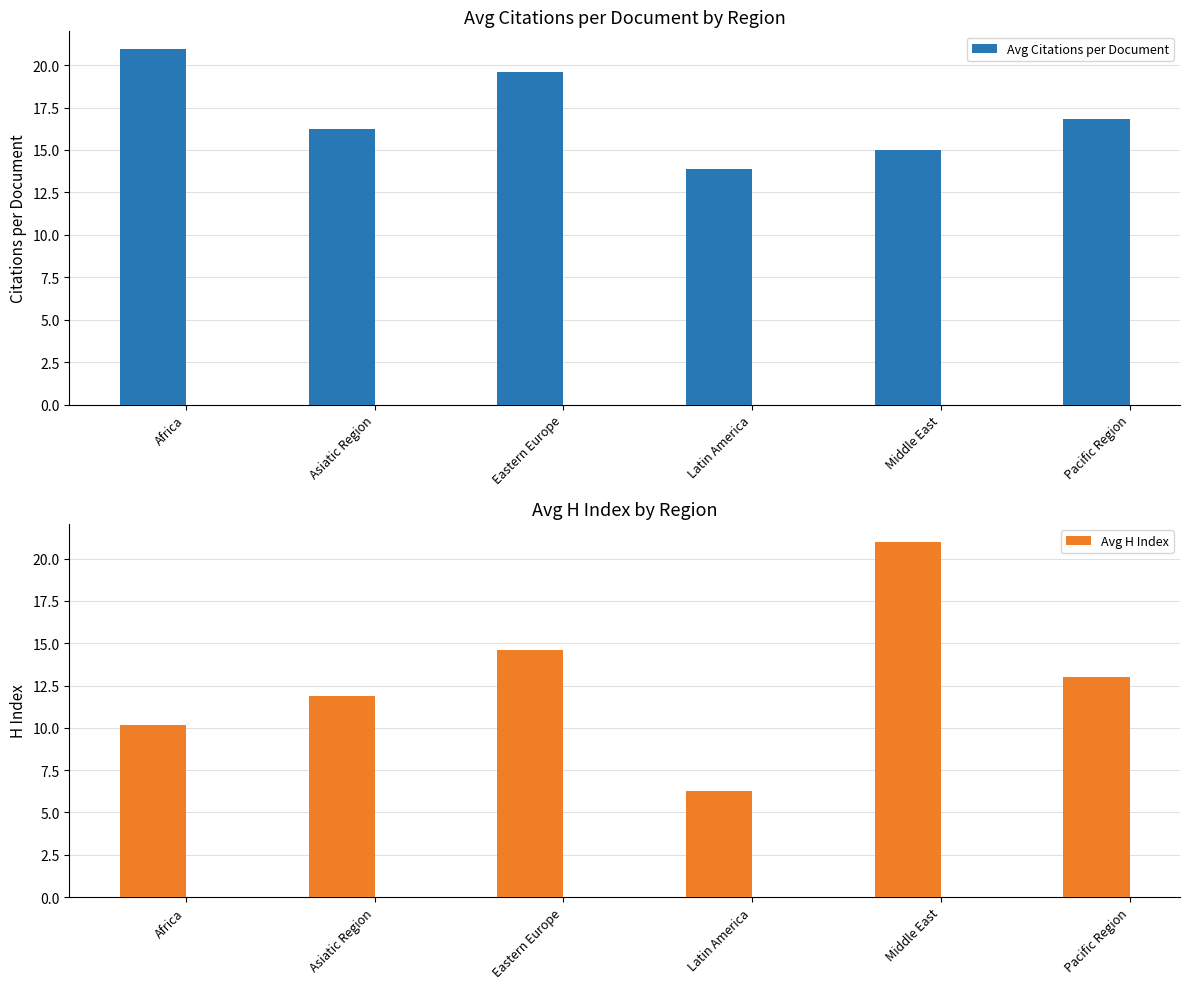

Rank the categories by Avg Citations per Document value from lowest to highest.

Latin America, Middle East, Asiatic Region, Pacific Region, Eastern Europe, Africa